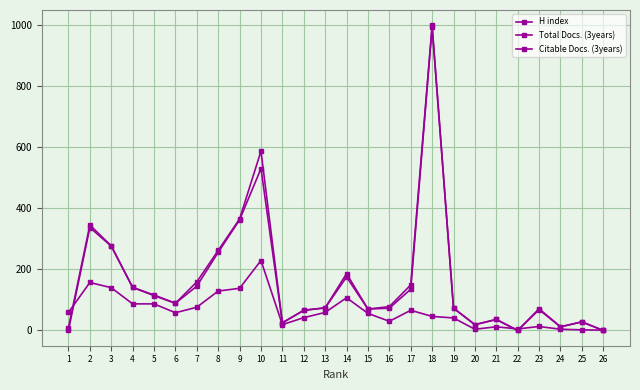

At which label is H index closest to 115?

14